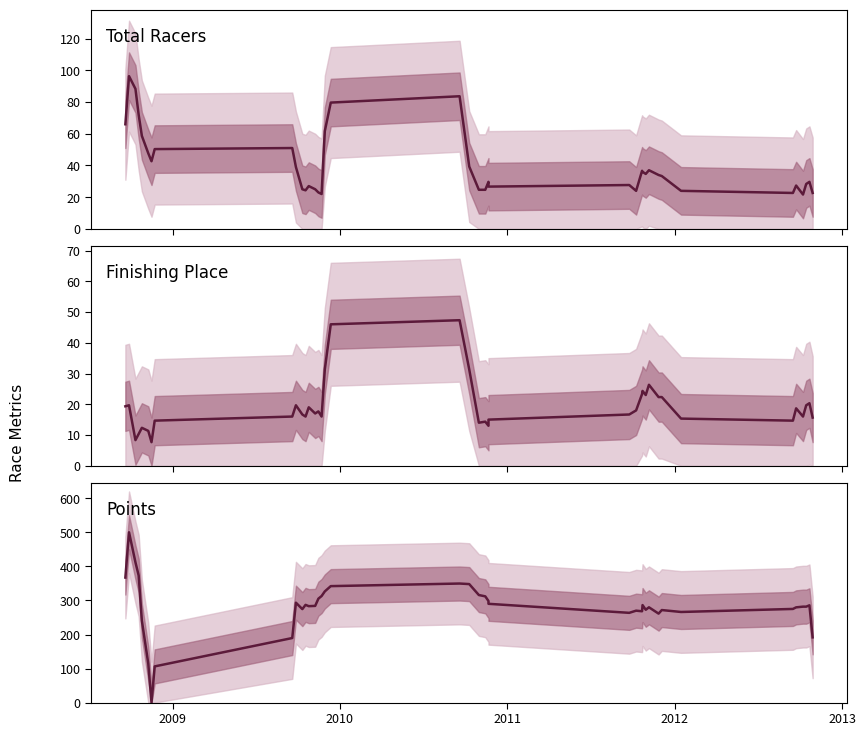

Which series has the largest range (max minus min)?

Points